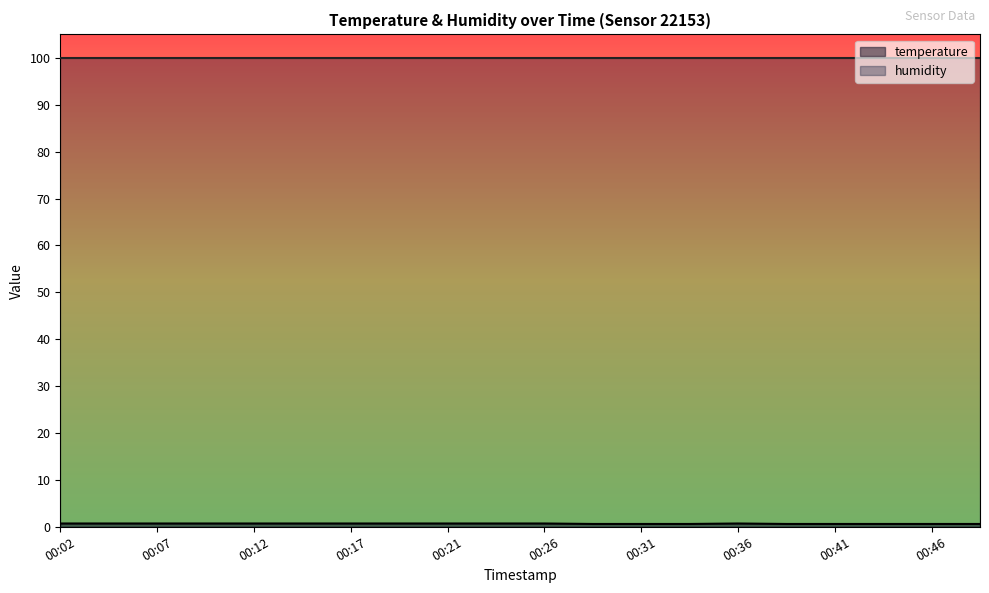

Rank the categories by value from highest to lowest.

00:02, 00:04, 00:07, 00:09, 00:12, 00:14, 00:17, 00:19, 00:21, 00:24, 00:26, 00:36, 00:29, 00:31, 00:34, 00:39, 00:41, 00:43, 00:46, 00:48